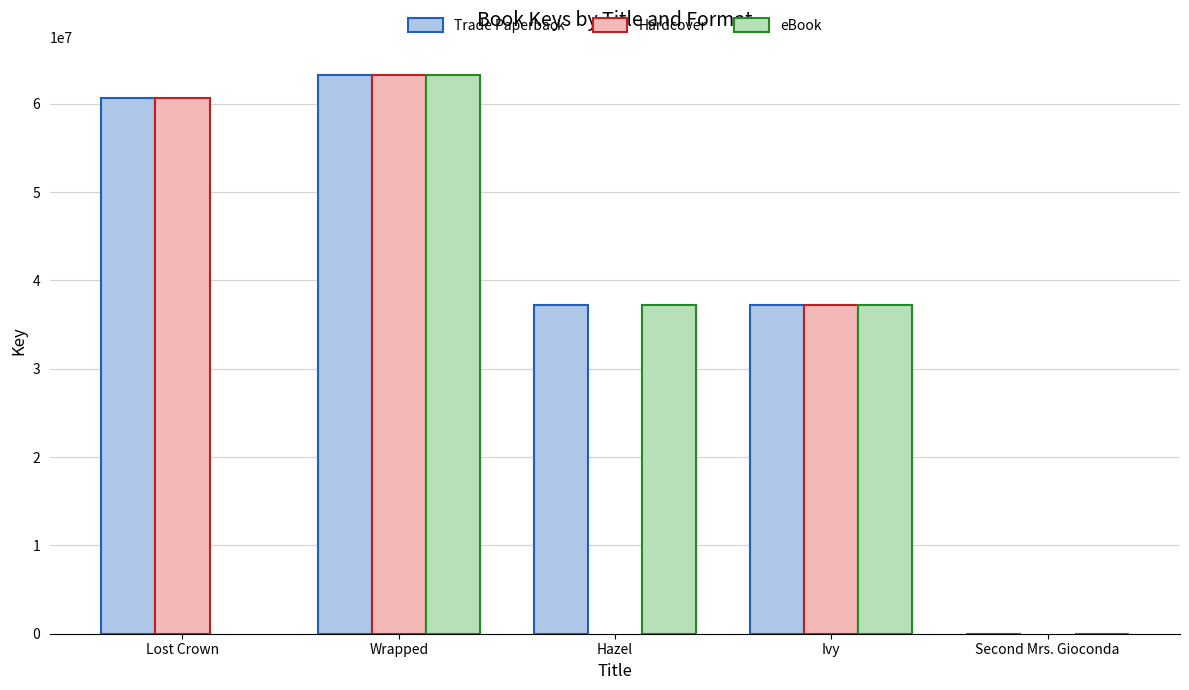

Count the number of data series in this chart.

3